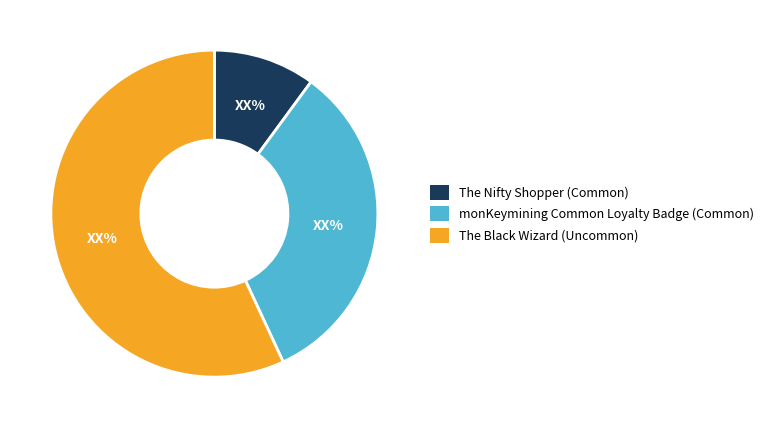

What is the smallest slice in the pie chart?

The Nifty Shopper (Common)